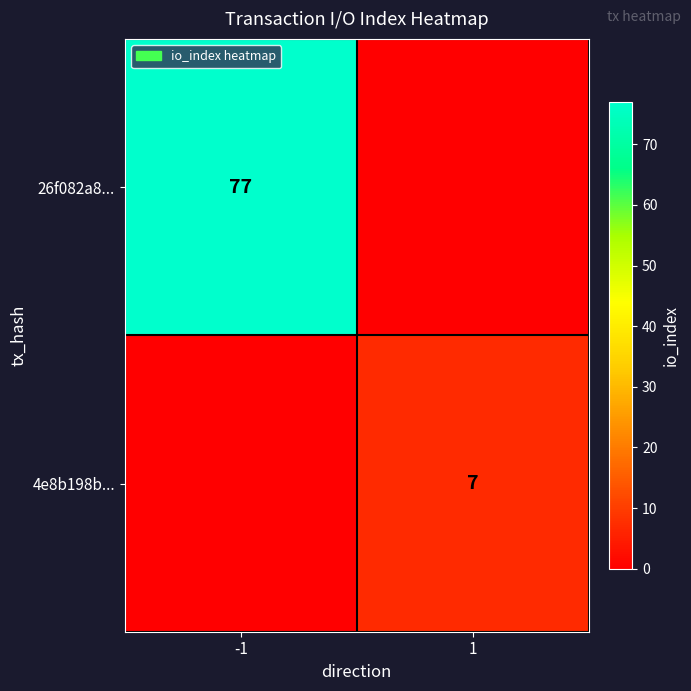

Is it true that 26f082a8... equals 37 at -1?

False